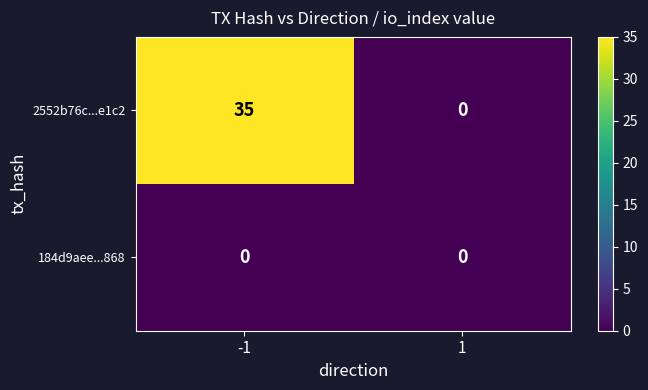

What is the greatest value displayed?

35